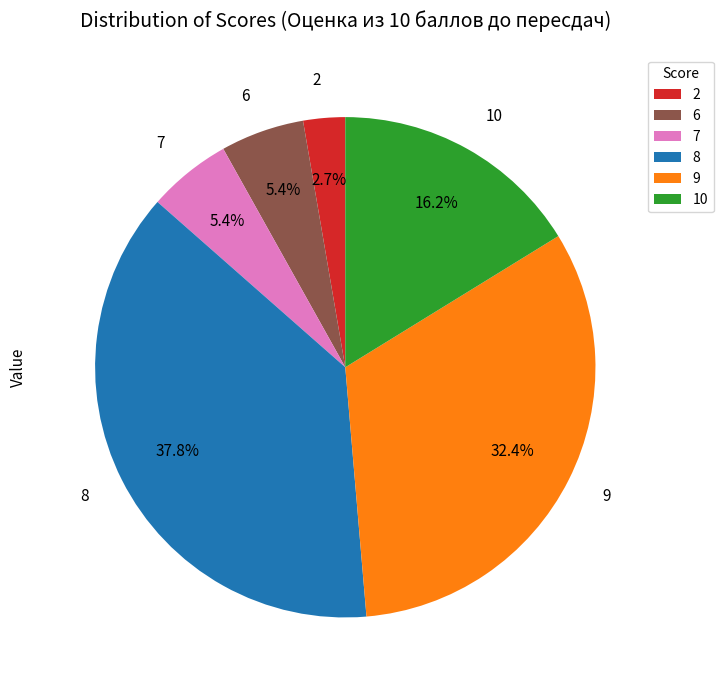

Count the number of slices in the pie.

6